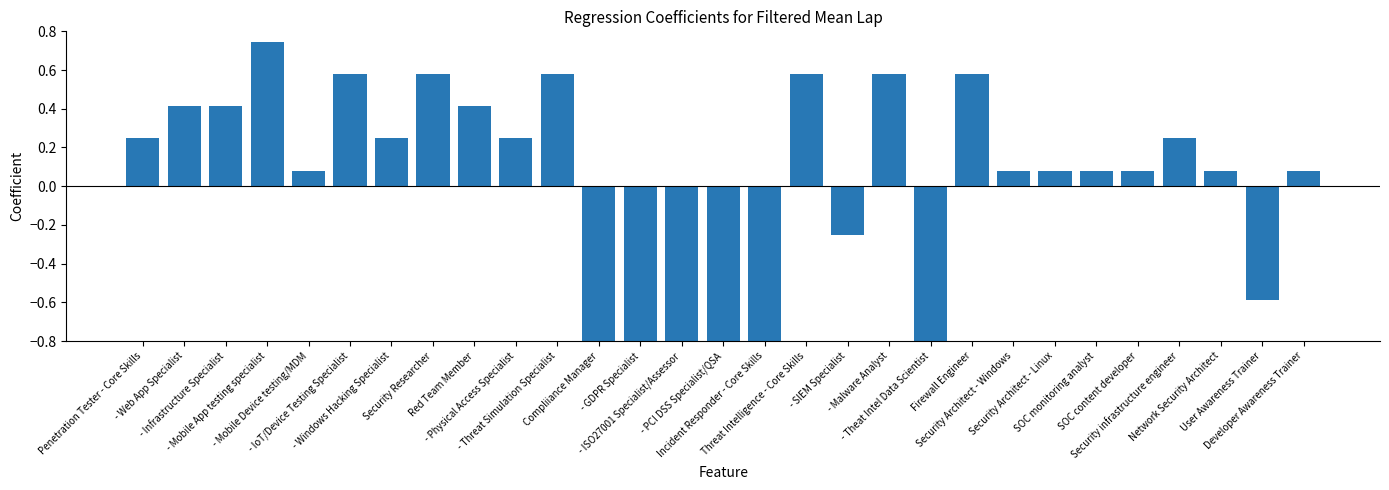

List the labels in order of value, smallest first.

Compliiance Manager, - GDPR Specialist, - ISO27001 Specialist/Assessor, - PCI DSS Specialist/QSA, Incident Responder - Core Skills, - Theat Intel Data Scientist, User Awareness Trainer, - SIEM Specialist, - Mobile Device testing/MDM, Security Architect - Windows, Security Architect - Linux, SOC monitoring analyst, SOC content developer, Network Security Architect, Developer Awareness Trainer, Penetration Tester - Core Skills, - Windows Hacking Specialist, - Physical Access Specialist, Security infrastructure engineer, - Web App Specialist, - Infrastructure Specialist, Red Team Member, - IoT/Device Testing Specialist, Security Researcher, - Threat Simulation Specialist, Threat Intelligence - Core Skills, - Malware Analyst, Firewall Engineer, - Mobile App testing specialist